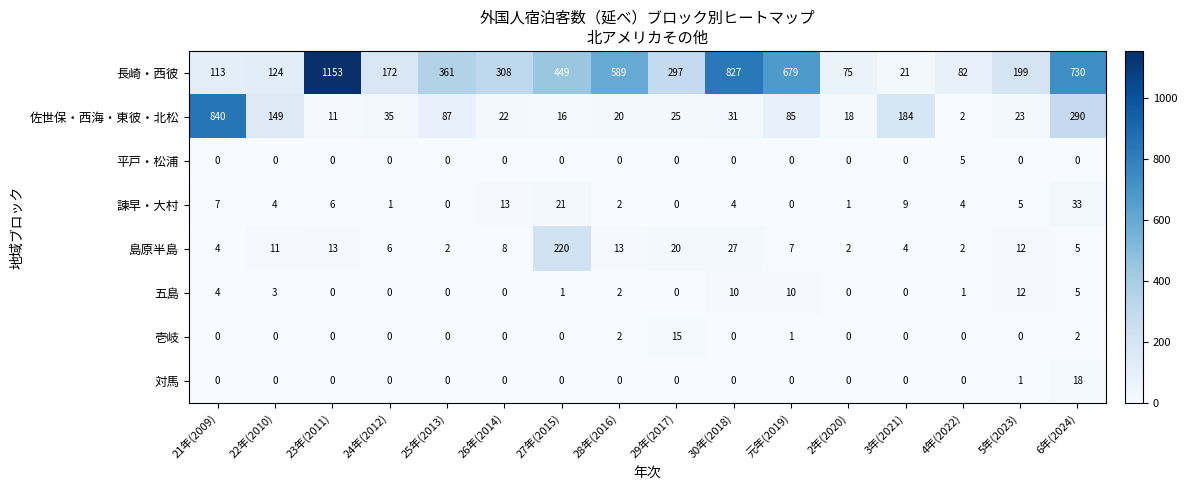

Rank the series by their maximum value, from lowest to highest.

平戸・松浦, 五島, 壱岐, 対馬, 諫早・大村, 島原半島, 佐世保・西海・東彼・北松, 長崎・西彼